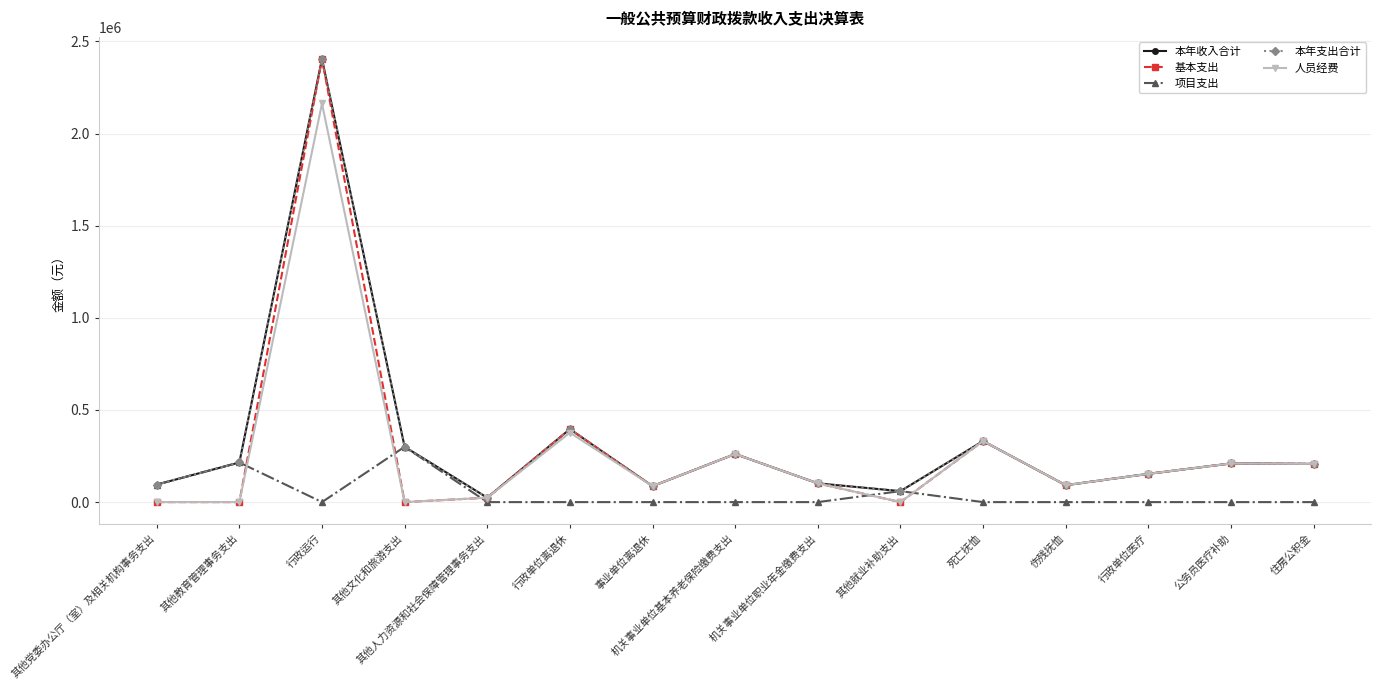

Does the chart have visible grid lines?

Yes